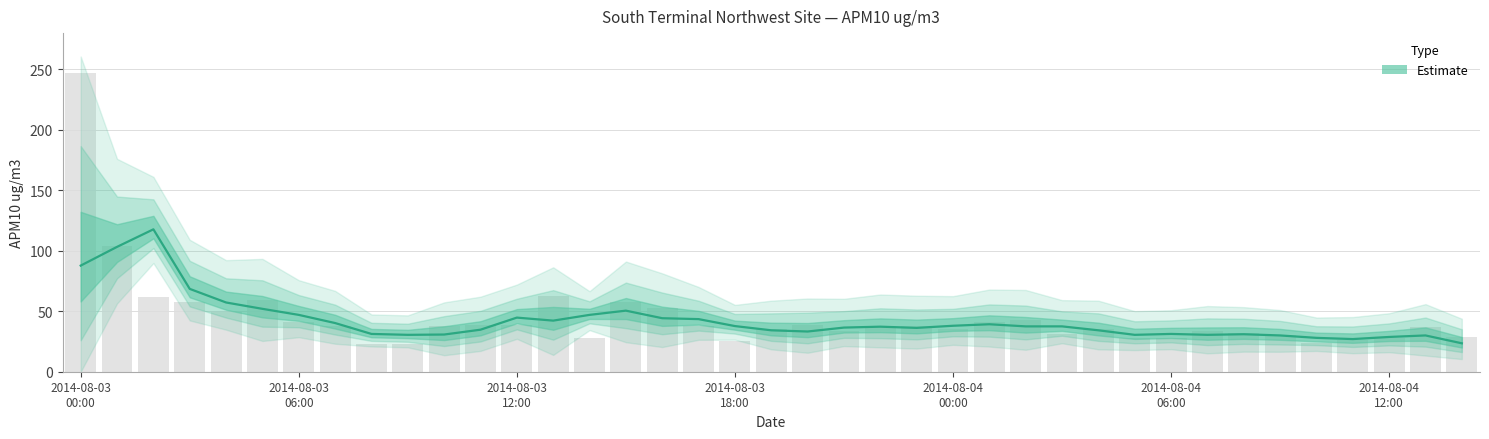

What is the difference between the maximum and second lowest values?

224